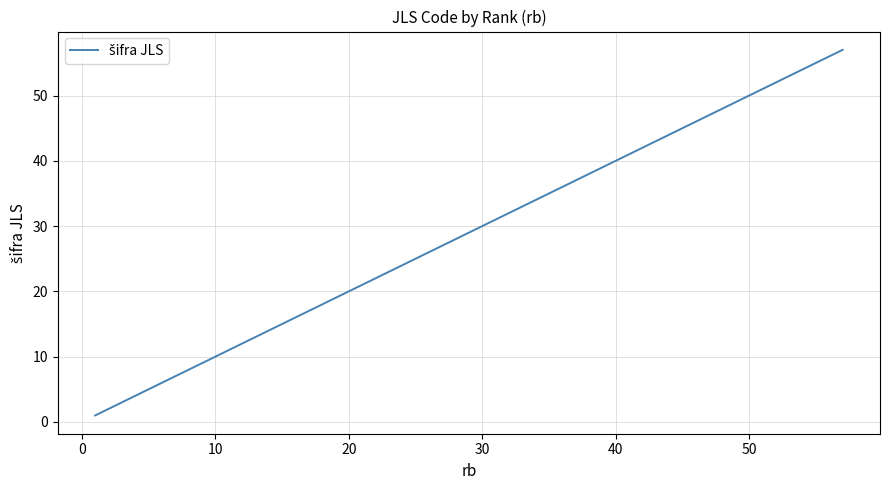

What is the difference between the maximum and minimum values?

56